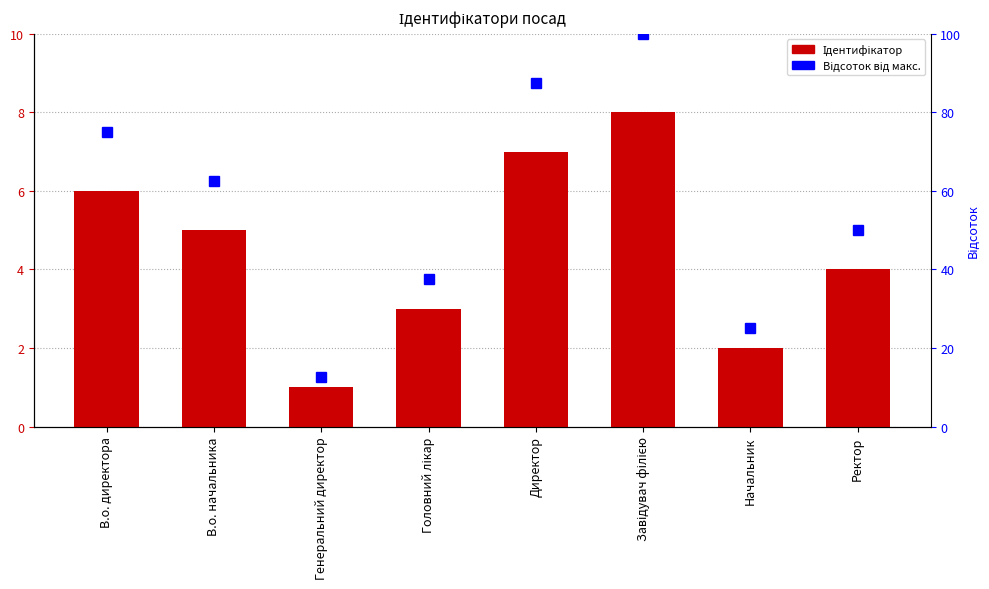

The Ідентифікатор series shows 1.3 at Ректор. True or false?

False